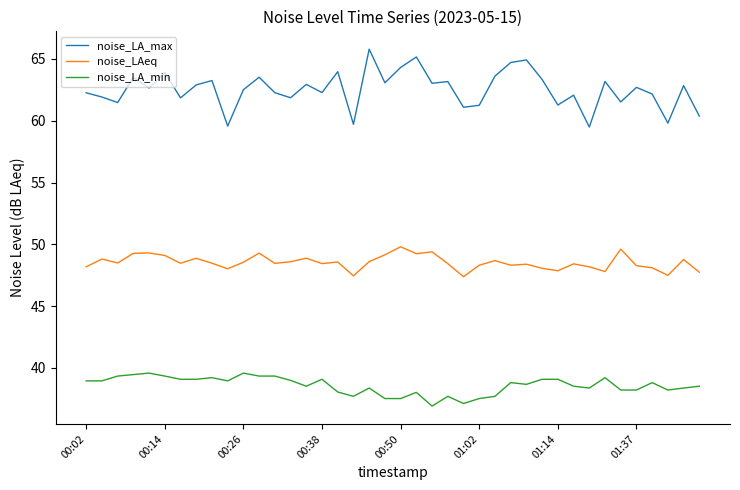

What is the sum of all noise_LA_min values?

1543.0